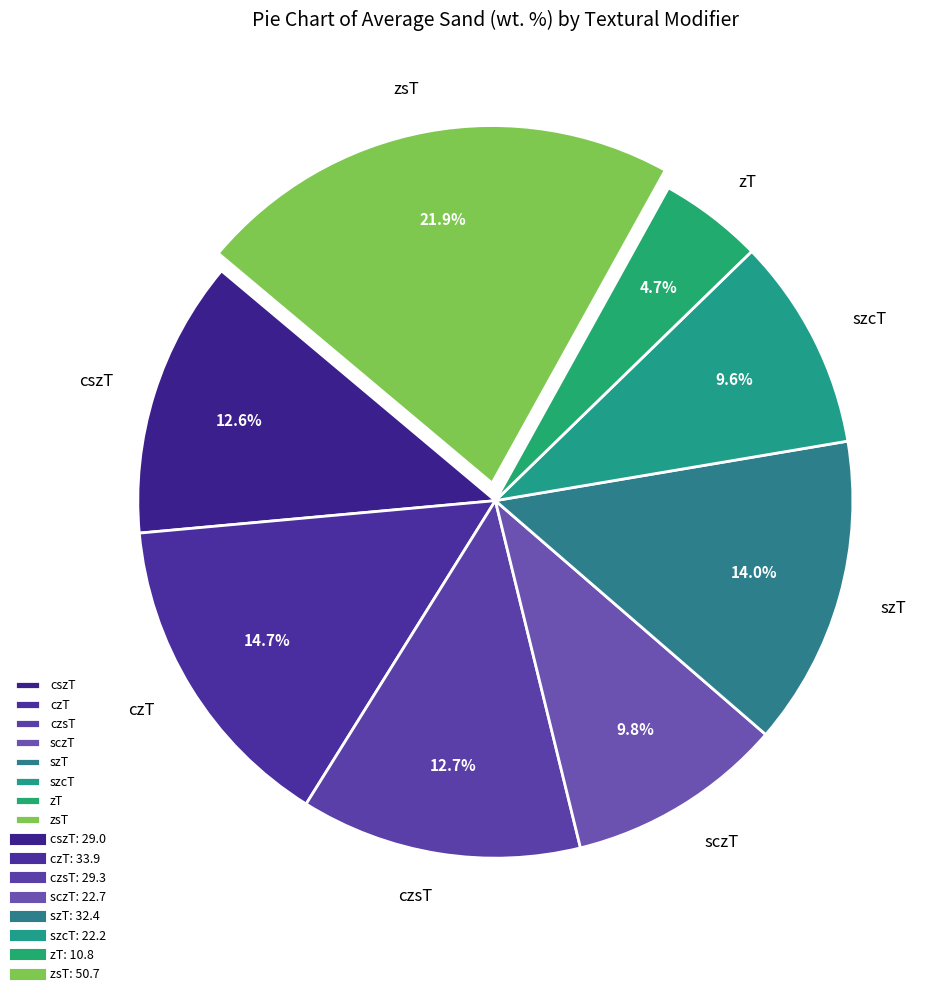

Do cszT and szcT together represent more than half of the pie?

No